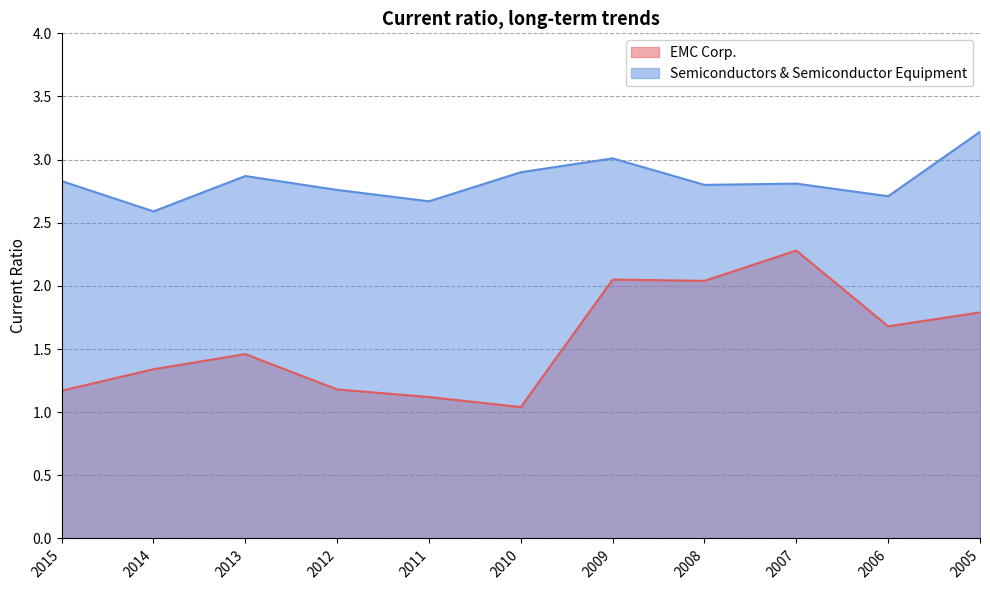

List the labels in order of Semiconductors & Semiconductor Equipment value, largest first.

2005, 2009, 2010, 2013, 2015, 2007, 2008, 2012, 2006, 2011, 2014